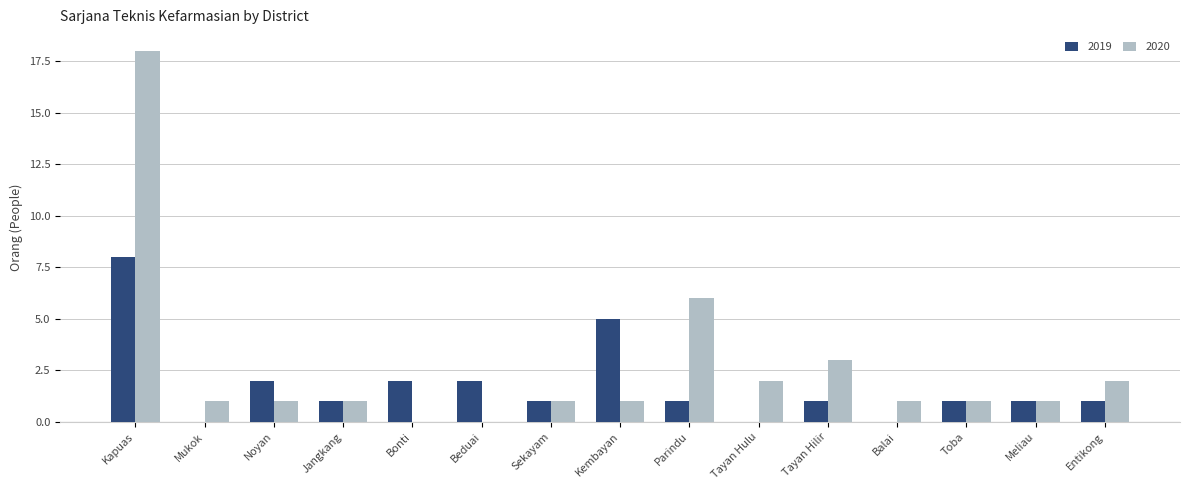

What is the total value across all series at Meliau?

2